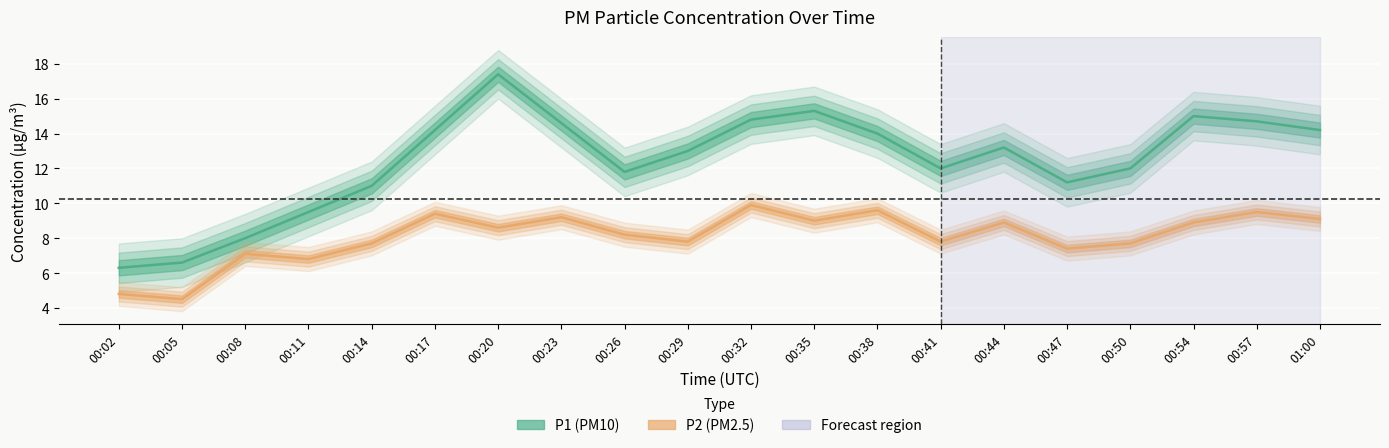

At 00:08, list the series in order from smallest to largest.

P2, P1